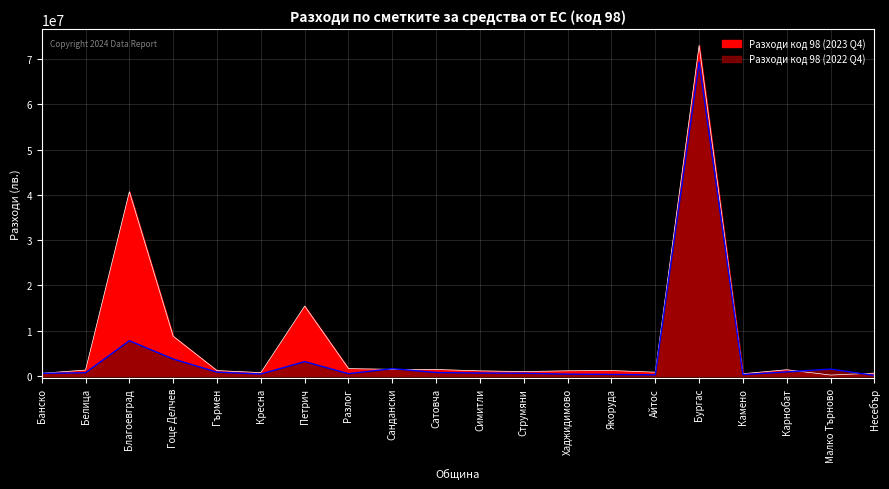

How many times do Разходи код 98 (2023 Q4) and Разходи код 98 (2022 Q4) cross each other?

4